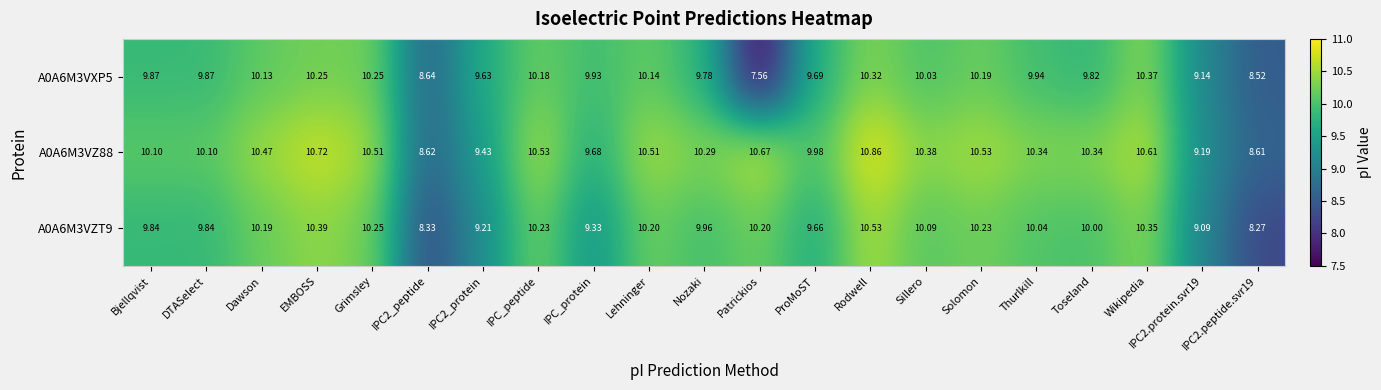

How many data points in A0A6M3VXP5 are less than 9?

3